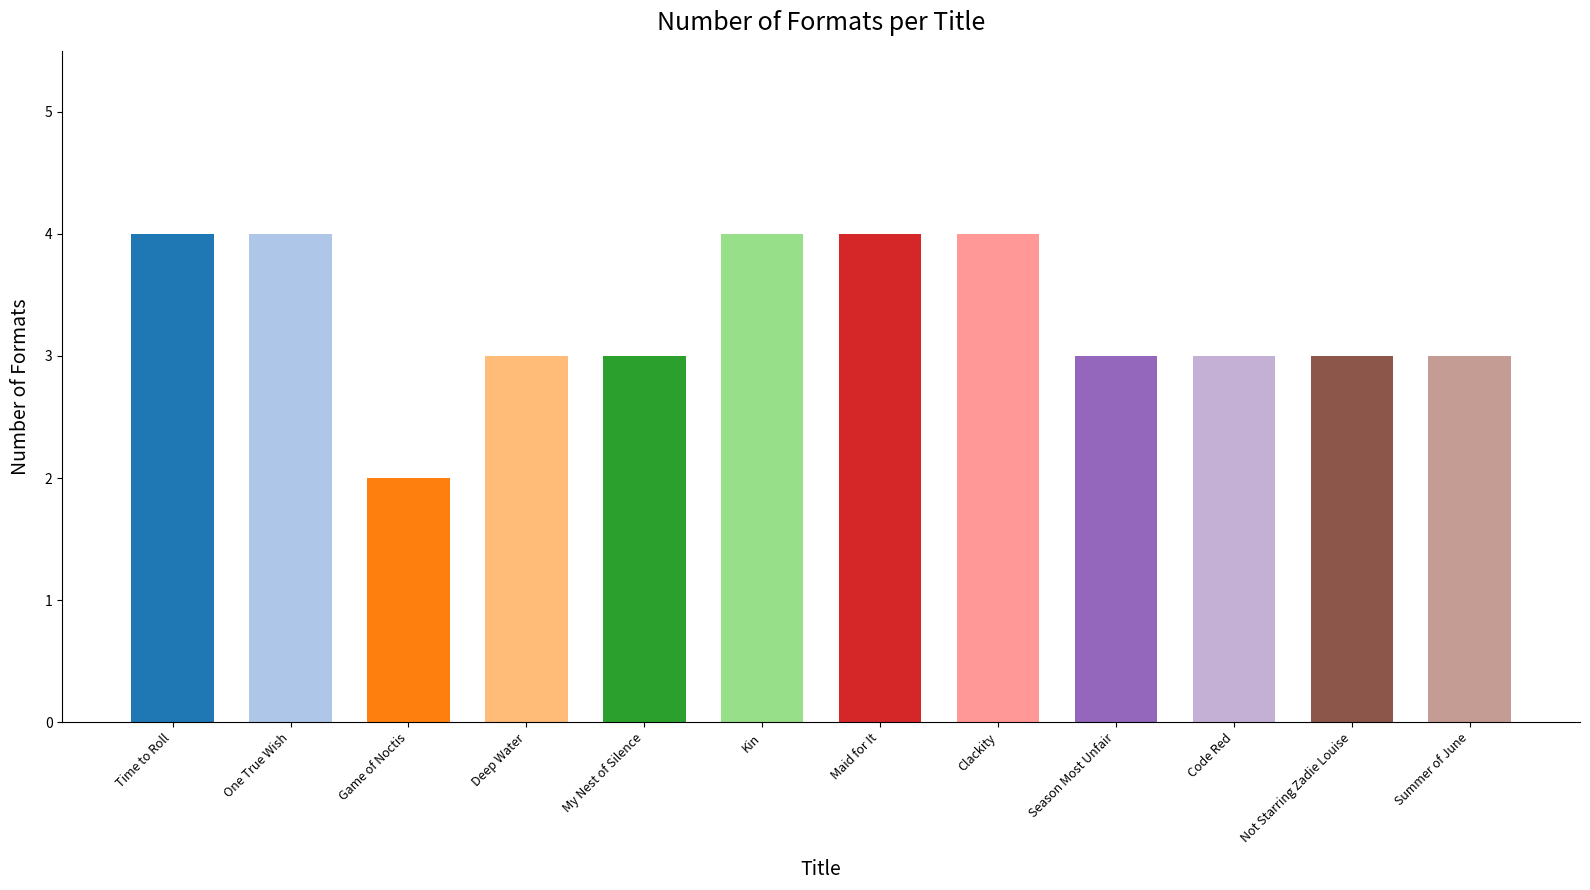

The chart shows a value of 1 at Time to Roll. True or false?

False